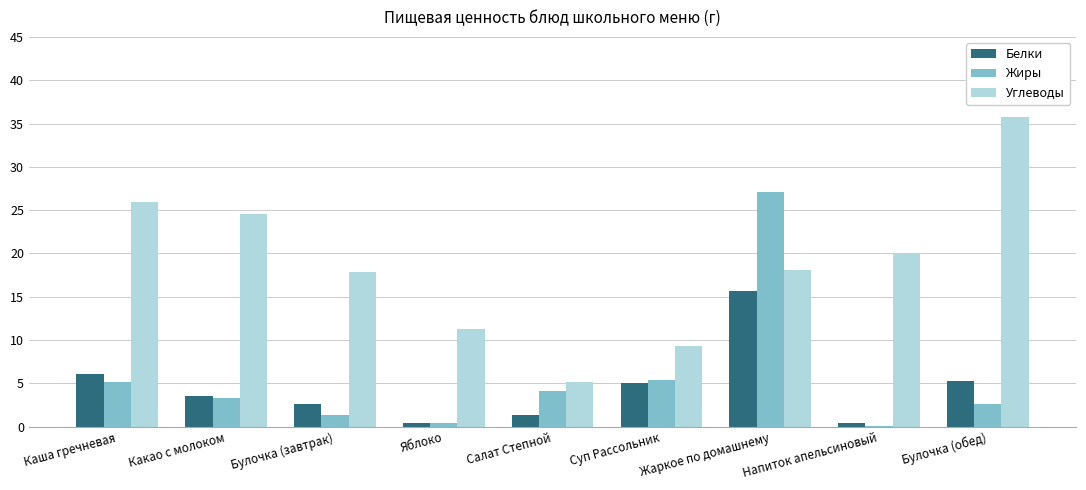

What are all the series names shown in the legend?

Белки, Жиры, Углеводы